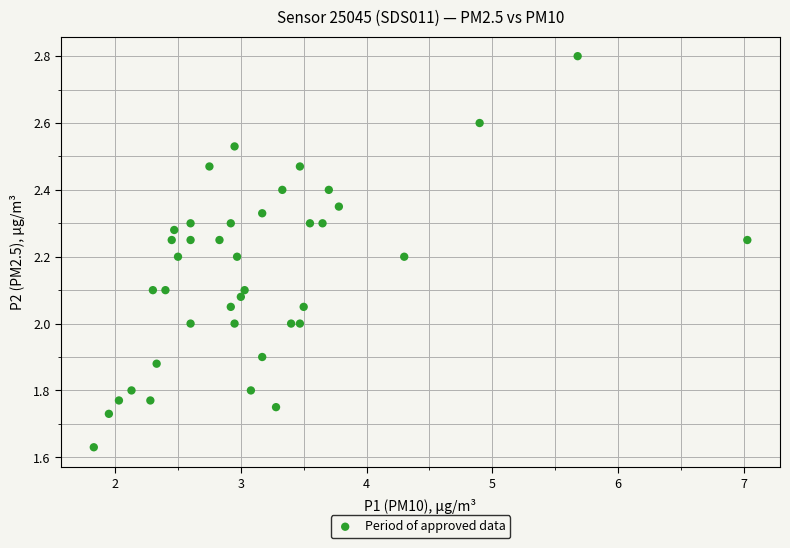

What is the range of X values (max minus min)?

5.2